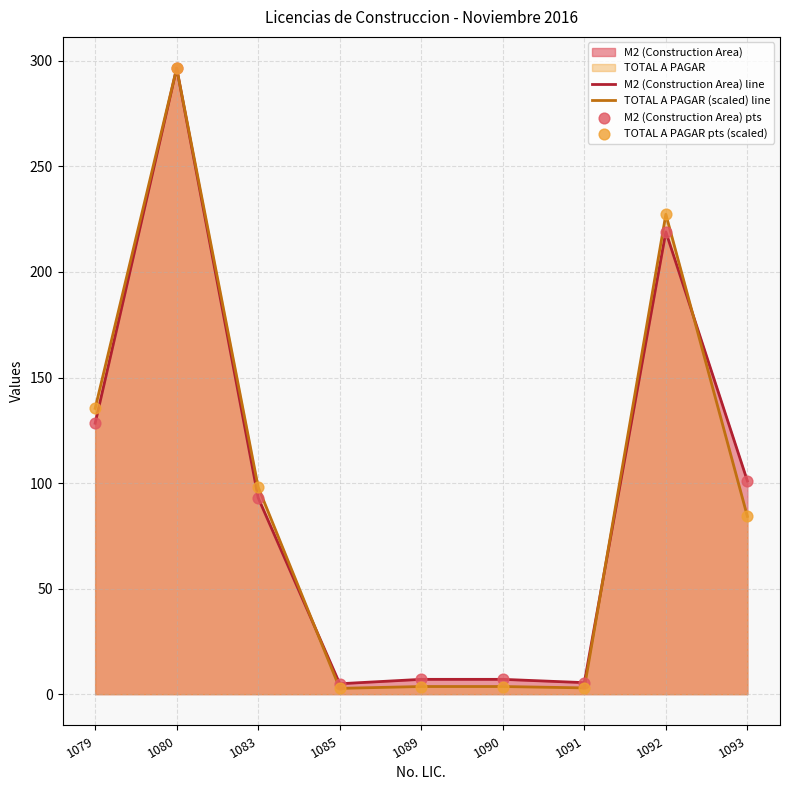

What is the greatest value displayed?

296.5